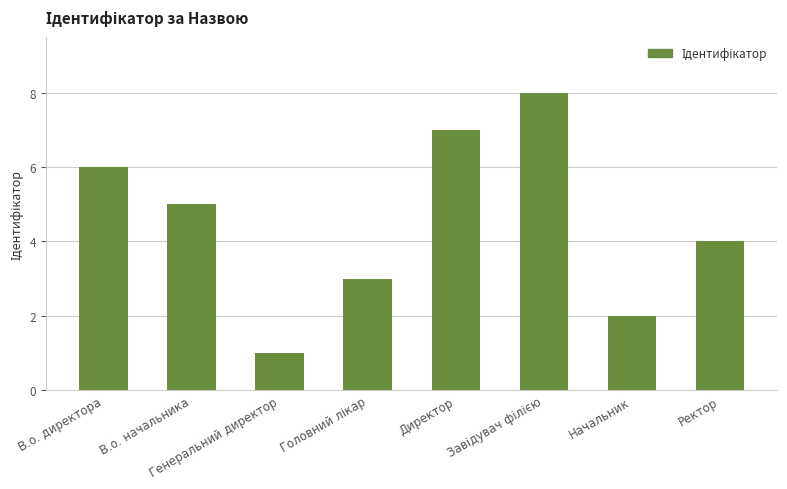

What is the change in value from В.о. директора to Директор?

+1